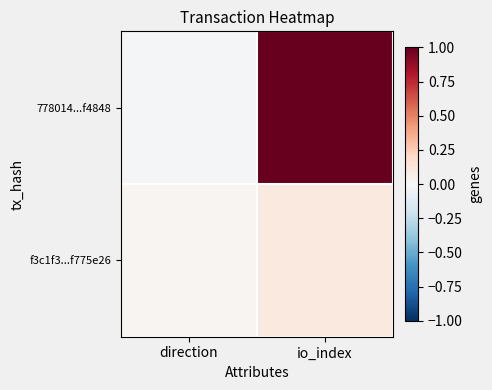

Which series changed the most between direction and io_index?

778014...f4848